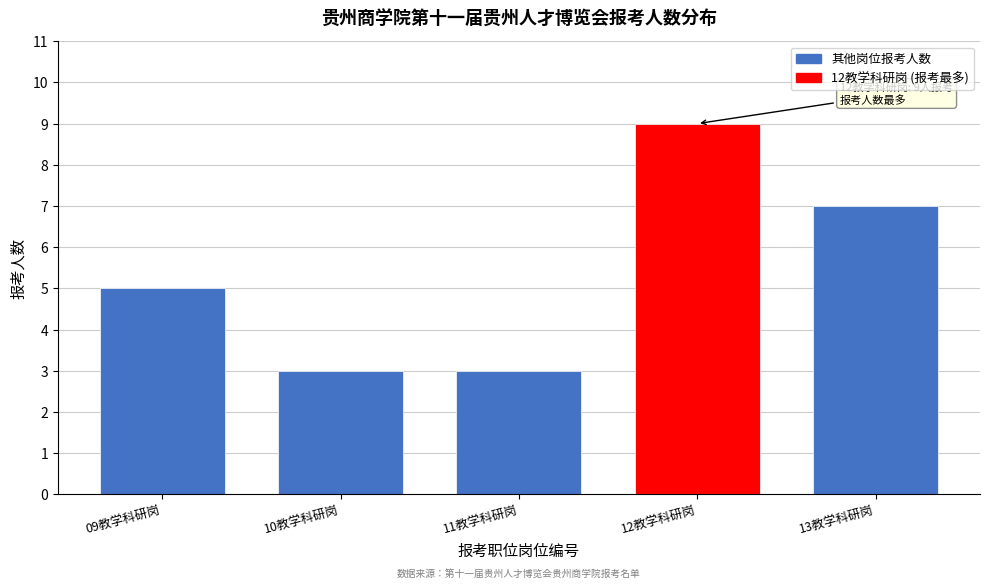

Reading left to right, extract all data points from this chart.

09教学科研岗=5	10教学科研岗=3	11教学科研岗=3	12教学科研岗=9	13教学科研岗=7